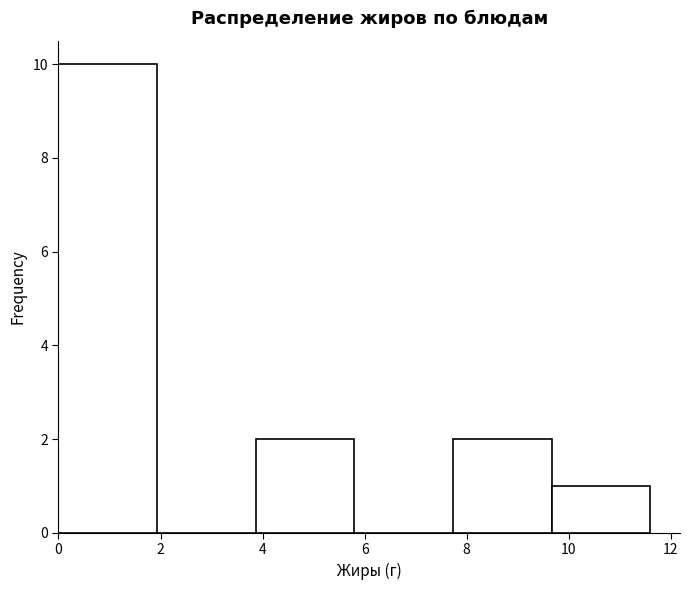

Which range on the x-axis has the tallest bar?

0.0 to 2.0